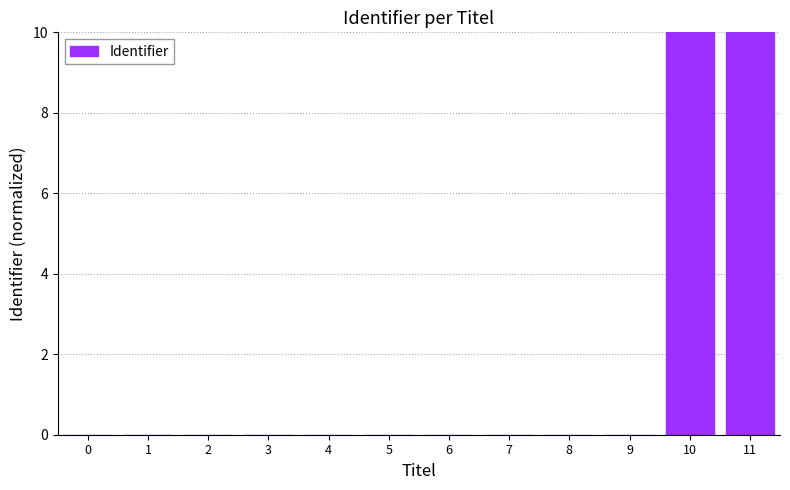

What is the greatest value displayed?

10.0